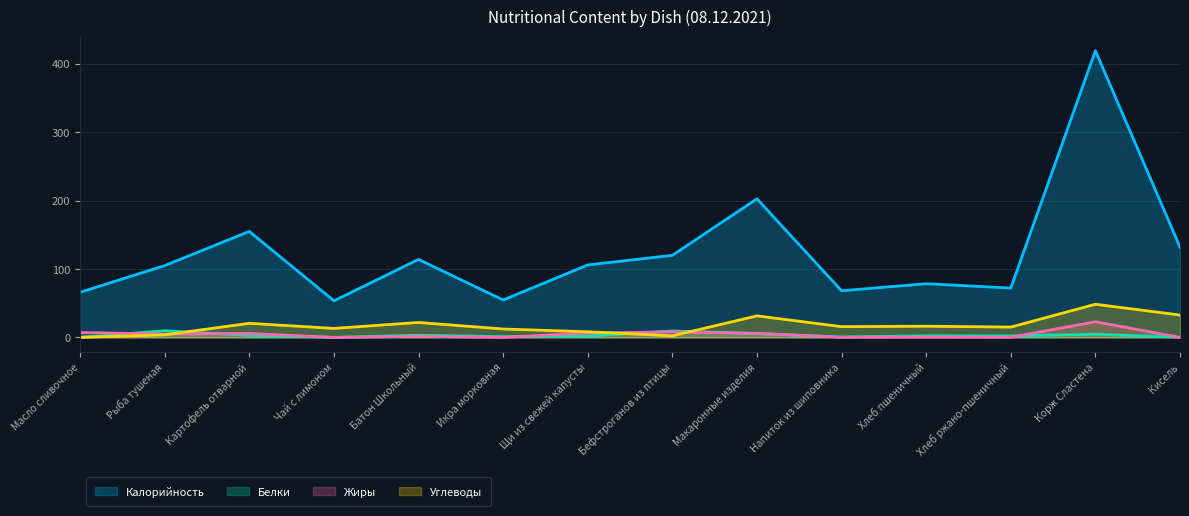

Which category has the highest value across all series?

Корж Сластена